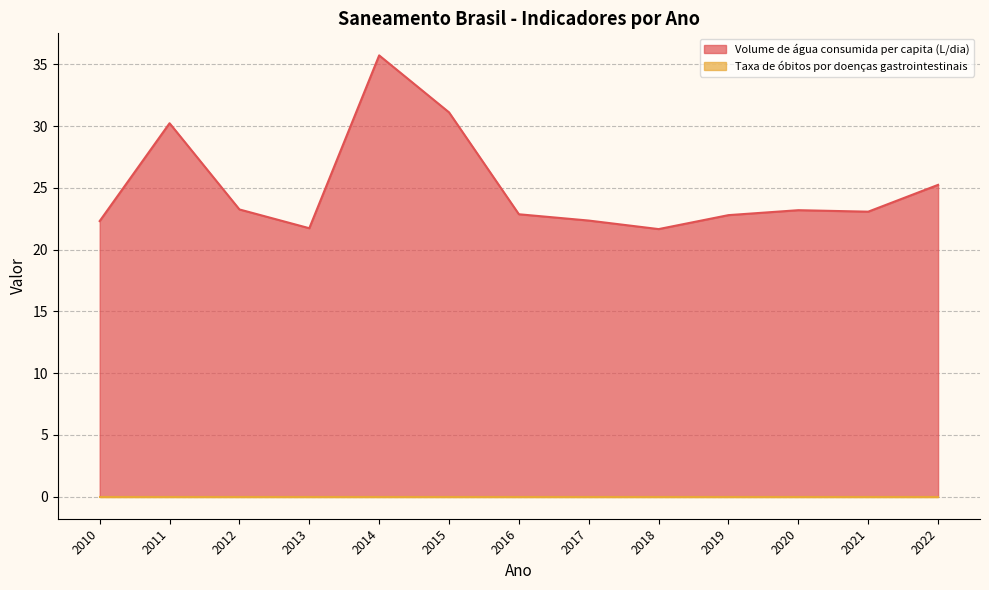

What is the value of the 8th point from the left?

22.4